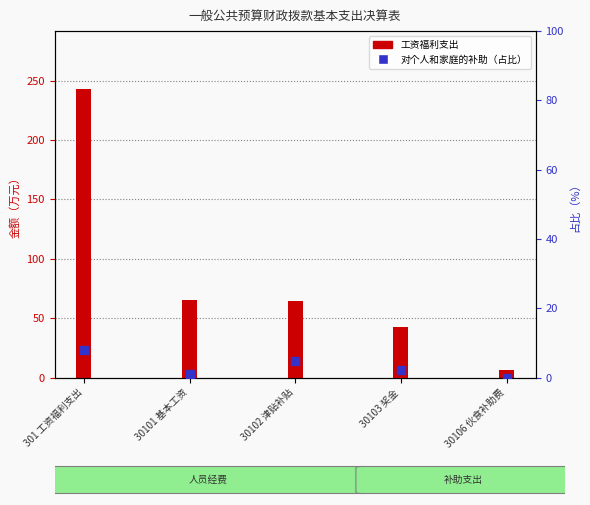

Which series reaches the maximum Y coordinate?

工资福利支出